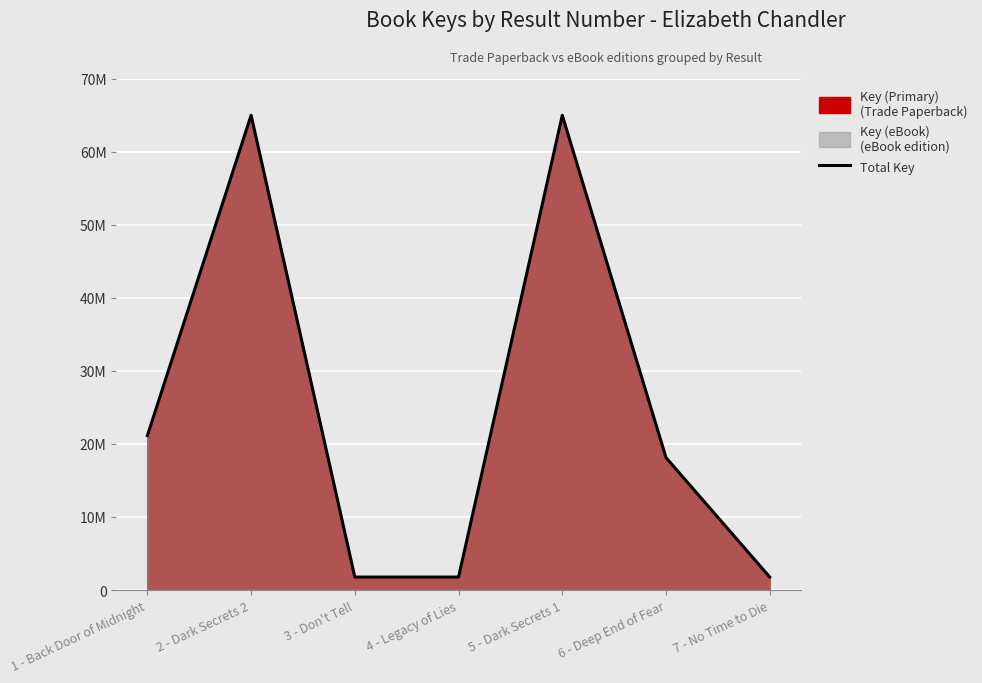

True or false: the data has more than 1 interior local peaks.

True